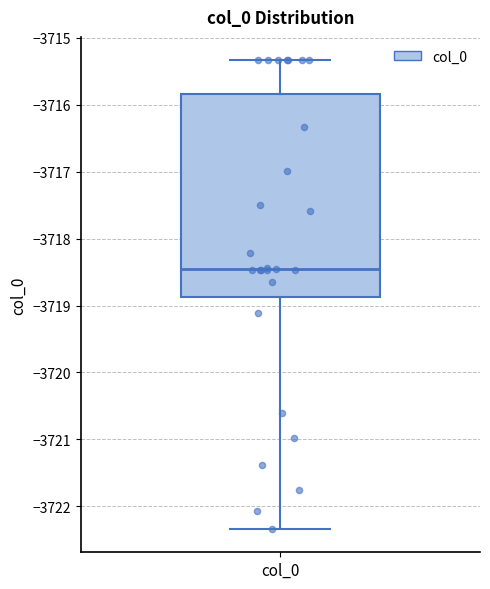

Read this box plot against the y-axis: the position of the median line, the range covered by the box, and the ends of both whiskers. The values are not printed on the chart, so give them approximately, as read against the axis.

median -3718.5, box -3718.9 to -3715.8, whiskers -3722.3 to -3715.3